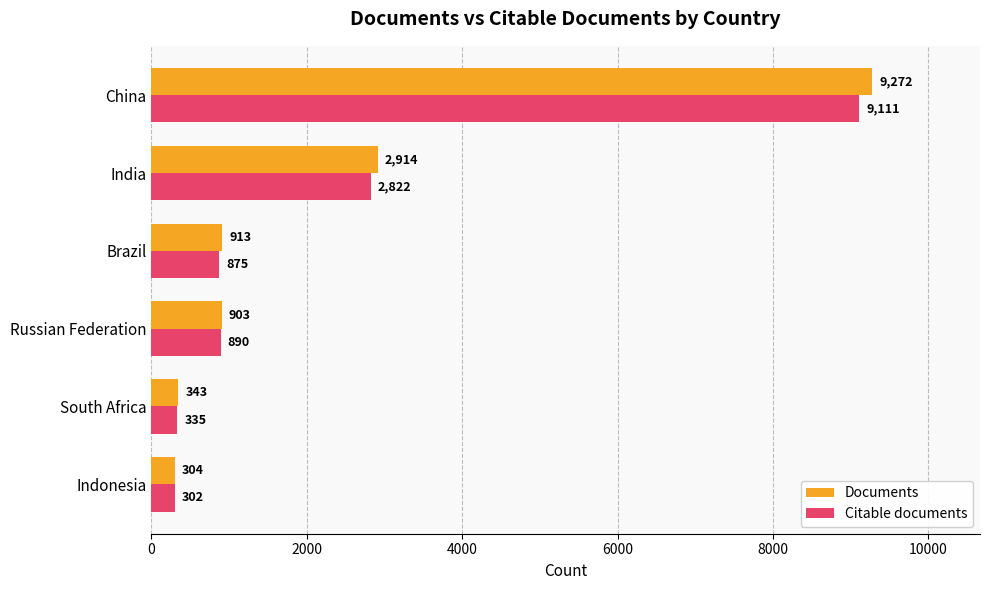

Which series has the widest spread of values?

Documents